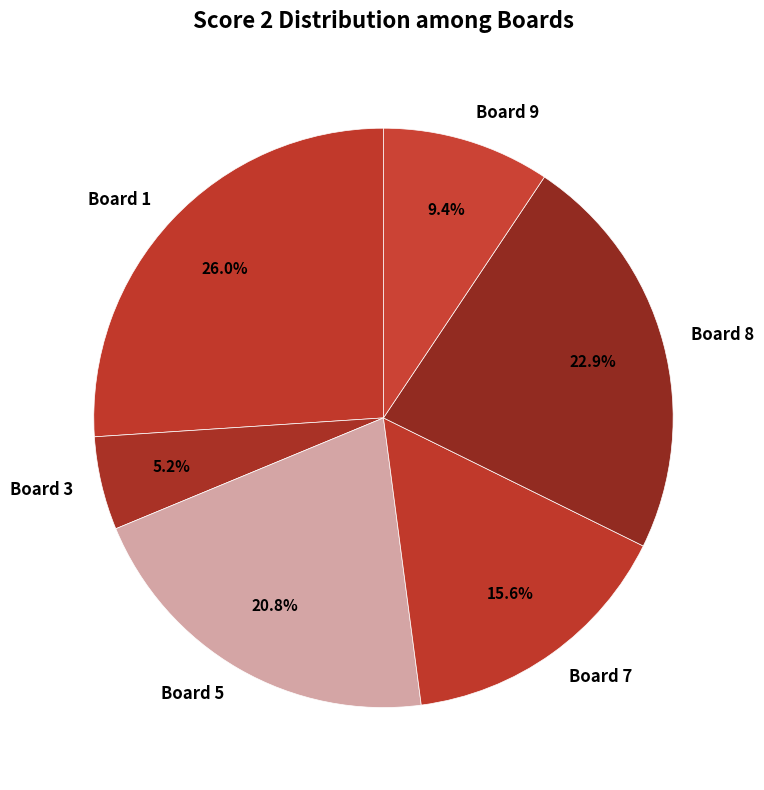

To the nearest percent, what is the average slice percentage?

17%